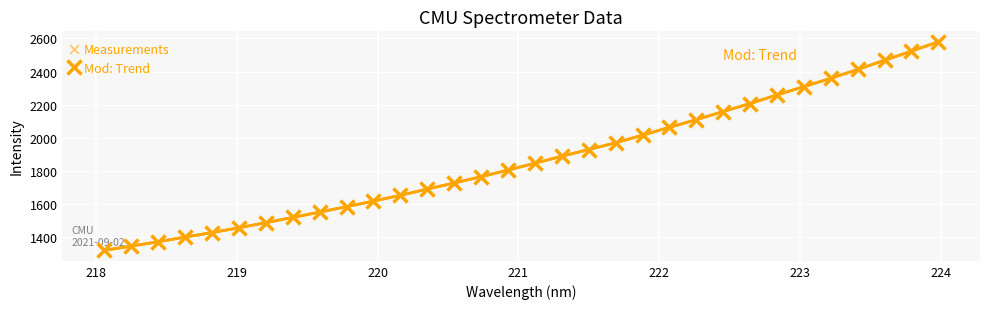

What is the value of the 30th point from the left?

2468.6